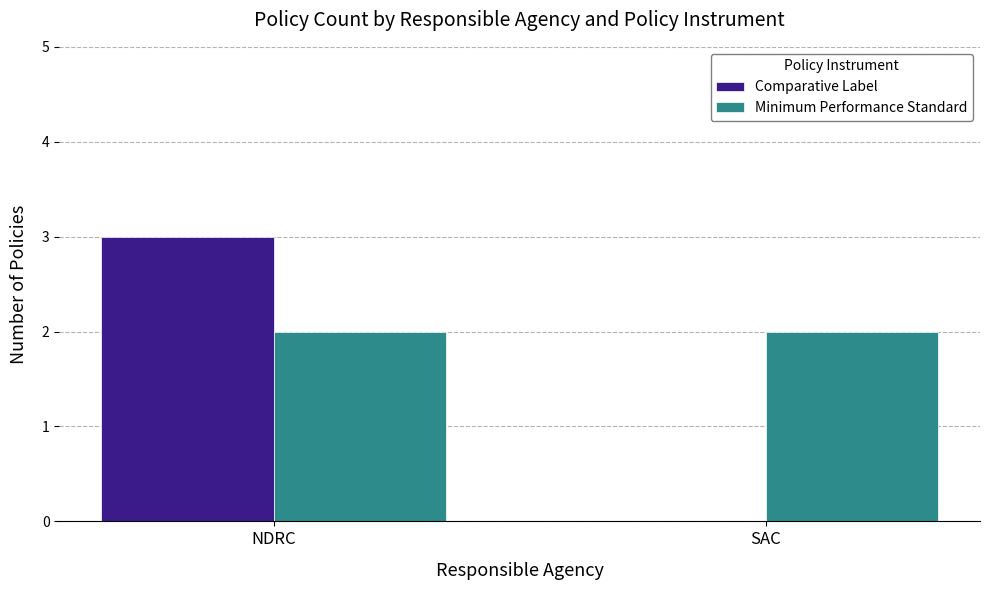

The value of Comparative Label at SAC is 0. True or false?

True